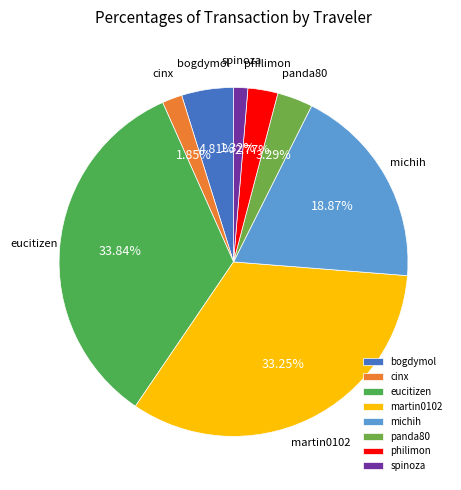

Rank the categories by value from lowest to highest.

spinoza, cinx, philimon, panda80, bogdymol, michih, martin0102, eucitizen